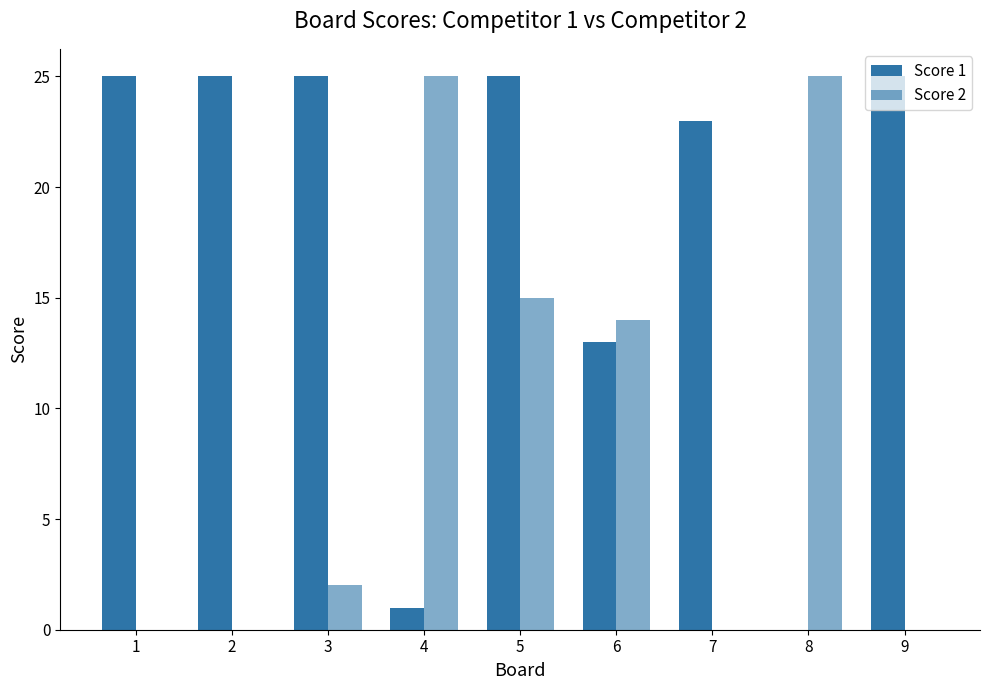

What is the spread (max minus min) of values at 7?

23